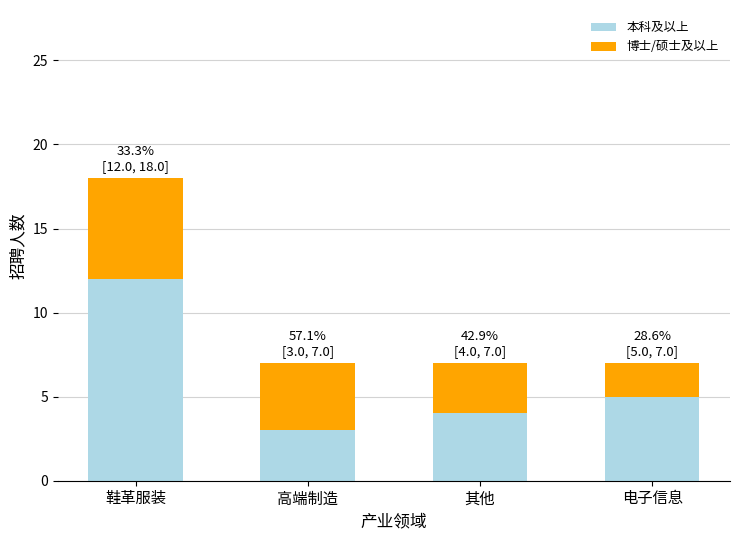

What is the average value of the 本科及以上 series?

6